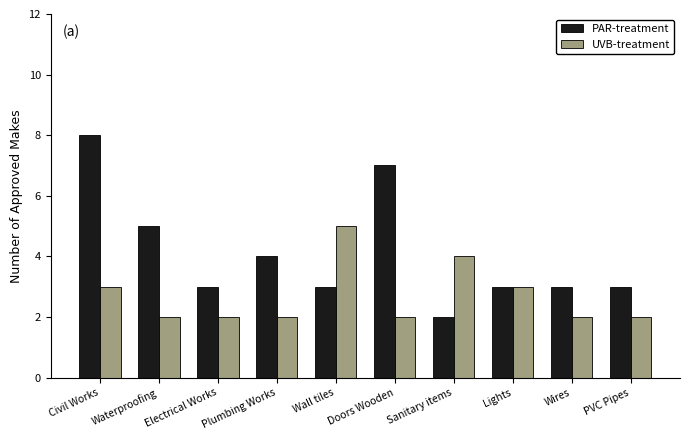

Count the number of categories in the chart.

10